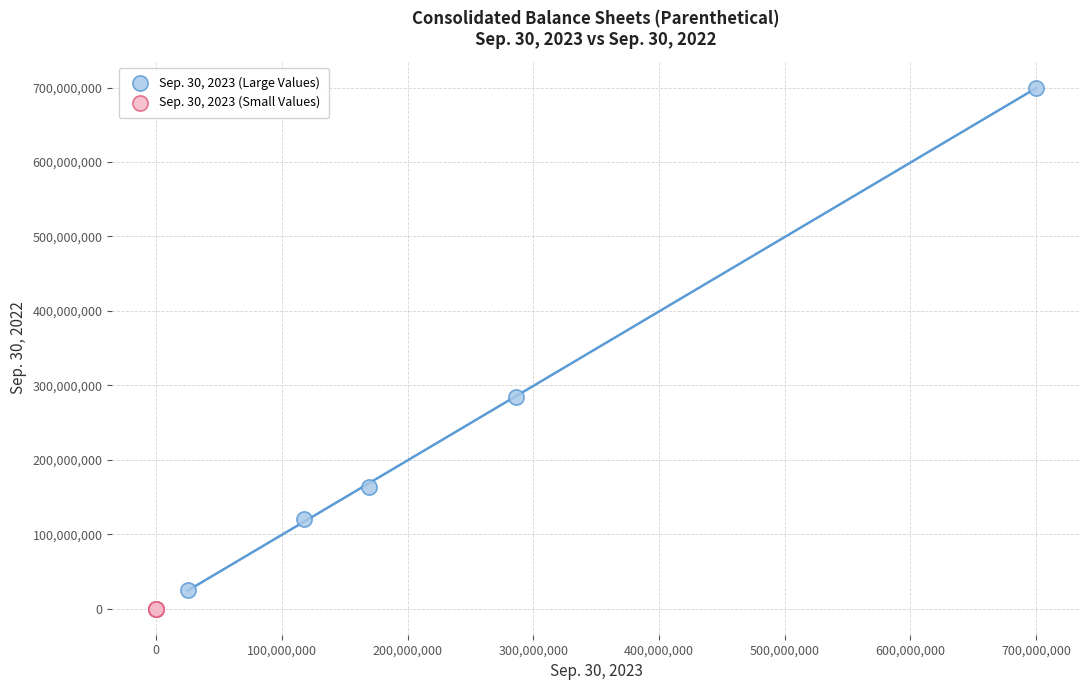

Which series contains the highest Y value?

Sep. 30, 2023 (Large Values)